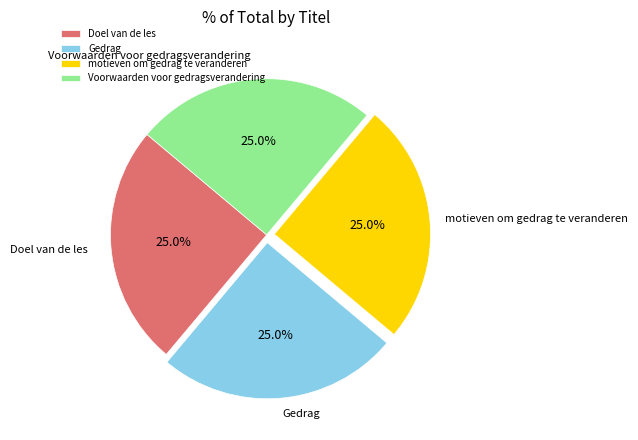

What is the total percentage of Doel van de les and motieven om gedrag te veranderen?

50.0%